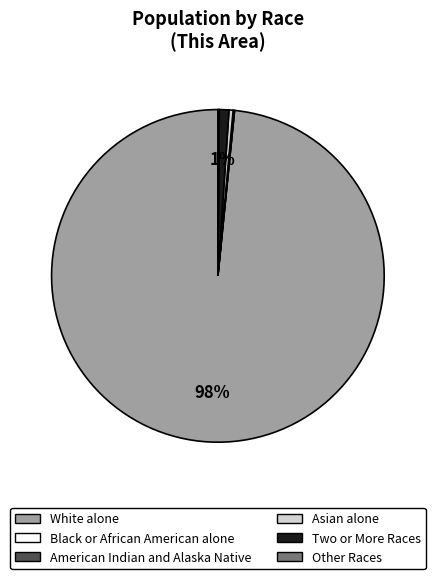

To the nearest percent, what is the average slice percentage?

17%